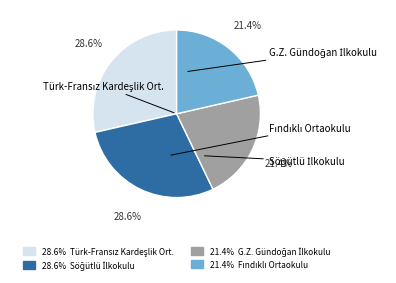

Is there a majority slice in this chart?

No